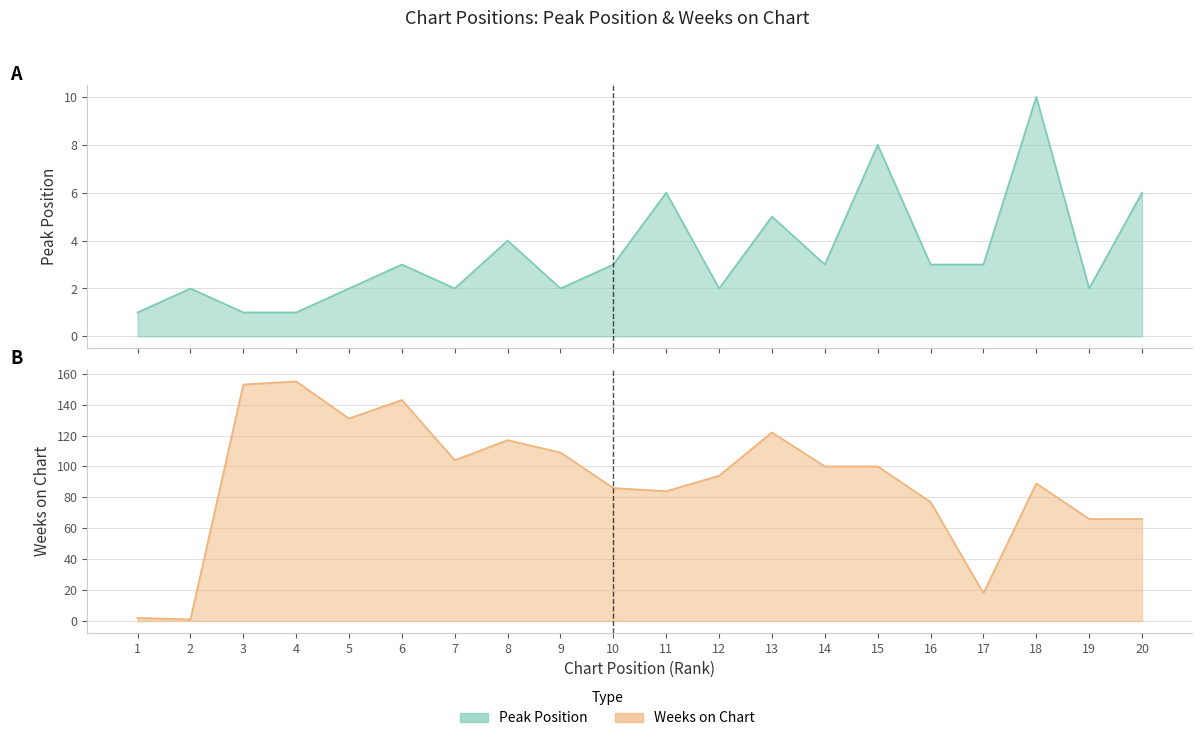

Which series ends up on top after the final intersection of Peak Position and Weeks on Chart?

Weeks on Chart